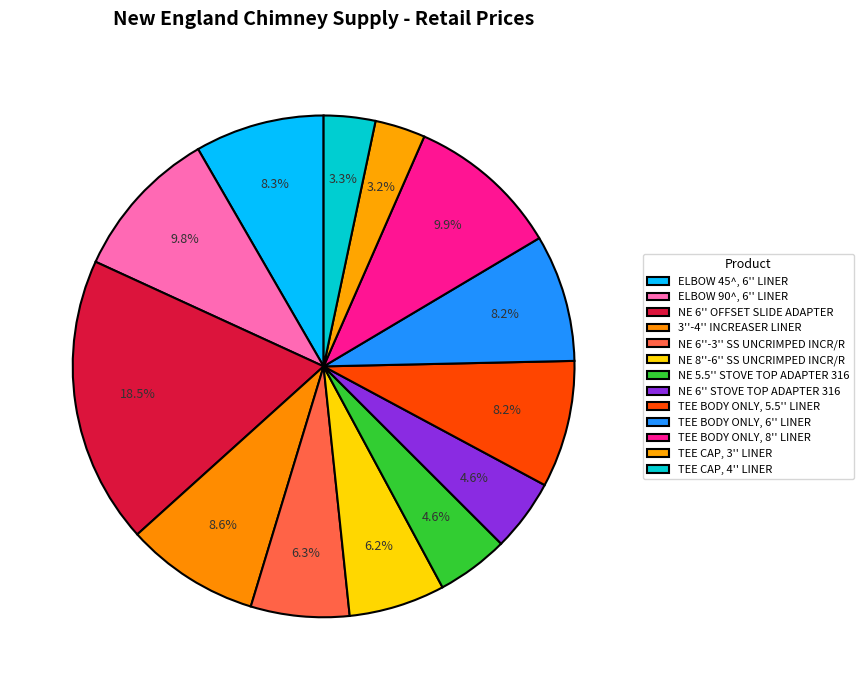

Does ELBOW 90^, 6'' LINER account for over 50% of the chart?

No